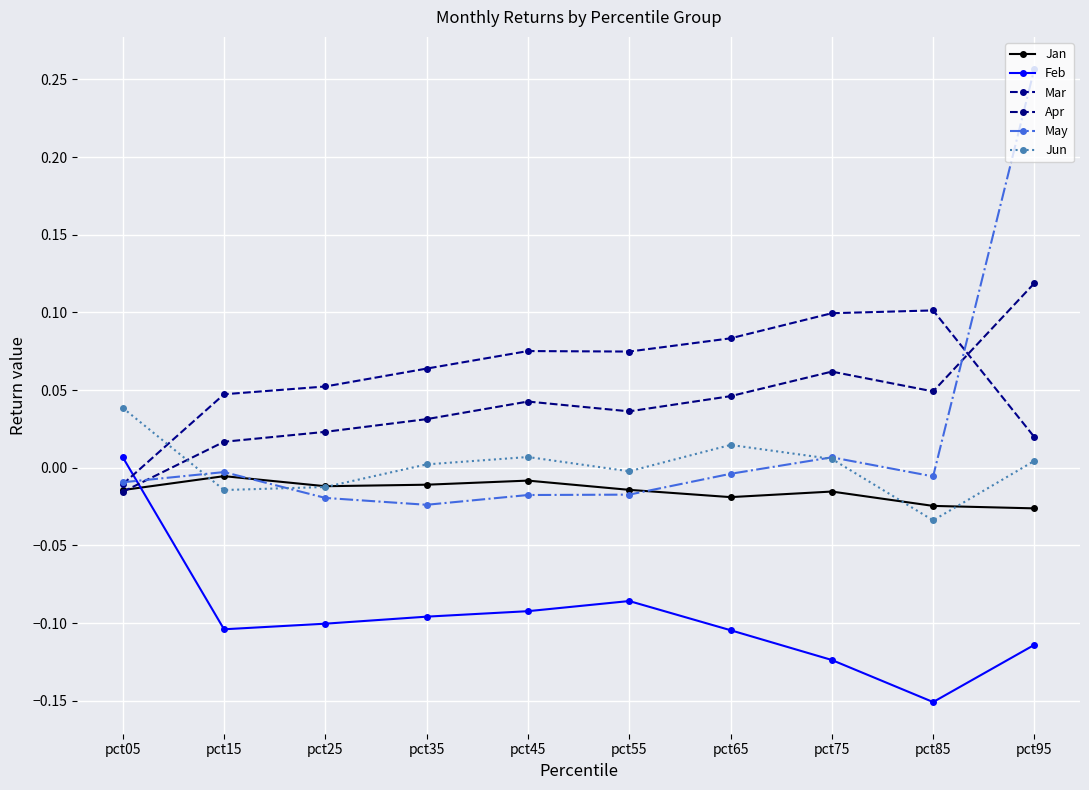

Which category has the lowest value across all series?

pct85